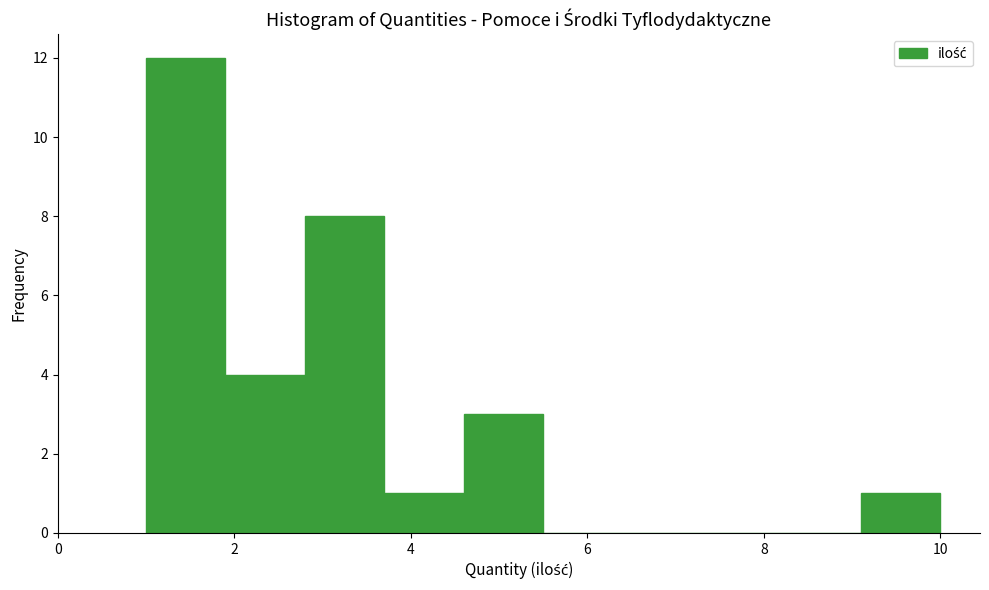

How tall is the bar that spans 1.0 to 1.9 on the x-axis? Neither the bar edges nor the heights are printed on the chart, so give them approximately, as read against the axes.

12